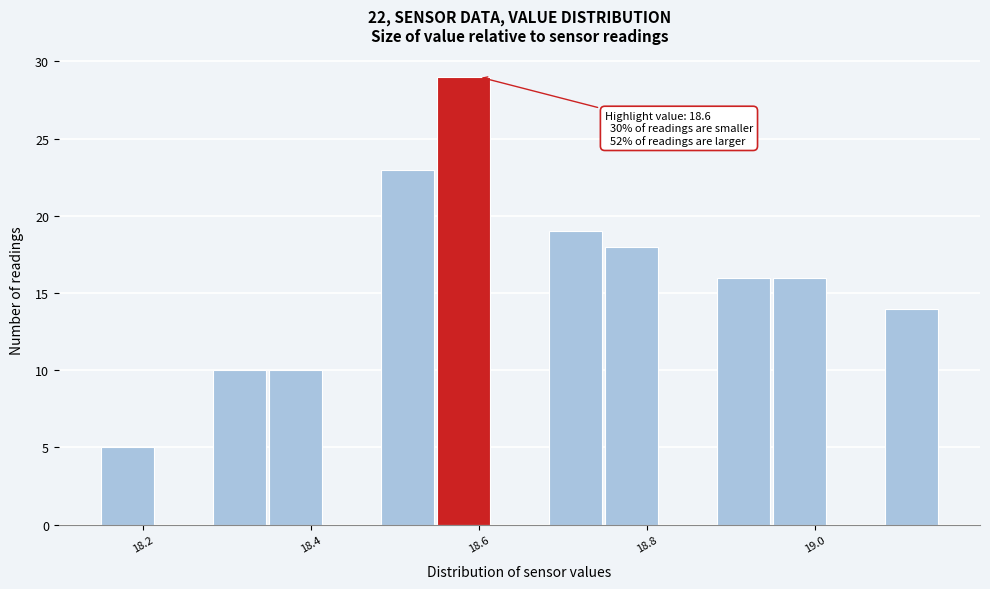

Around what value on the x-axis is the tallest bar? Give the approximate position of its centre, as read against the axis.

18.58